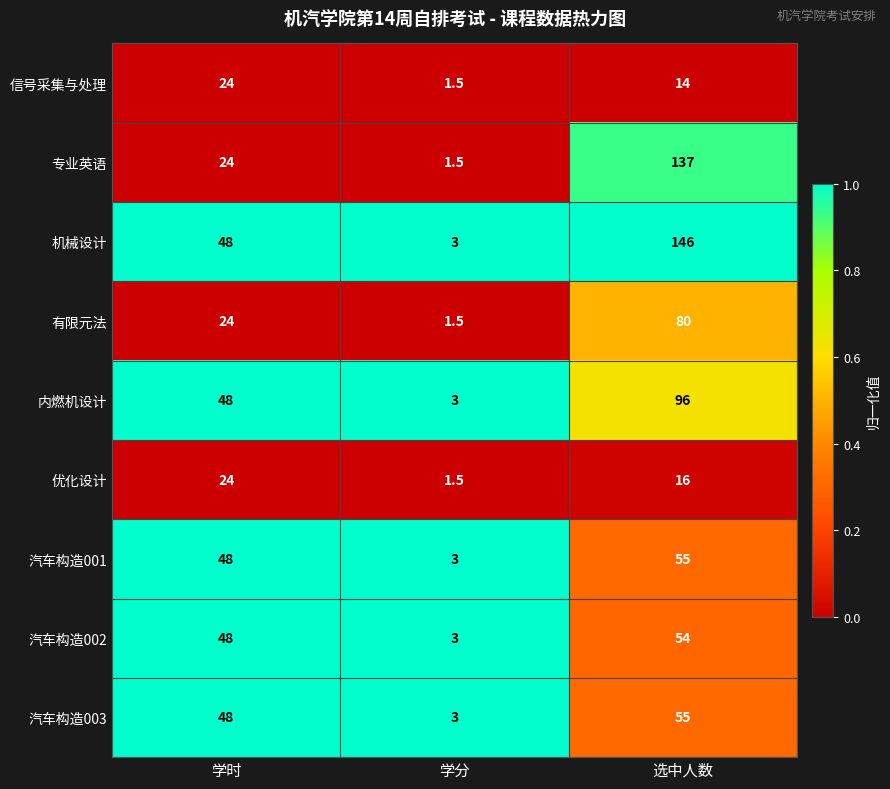

Which label corresponds to the largest value in the chart?

选中人数